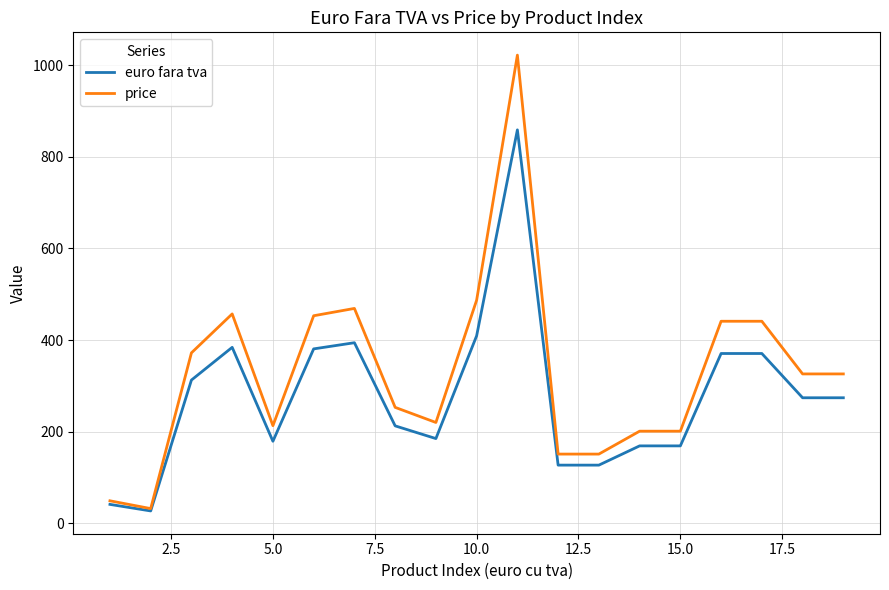

Which series has the largest total across all categories?

price